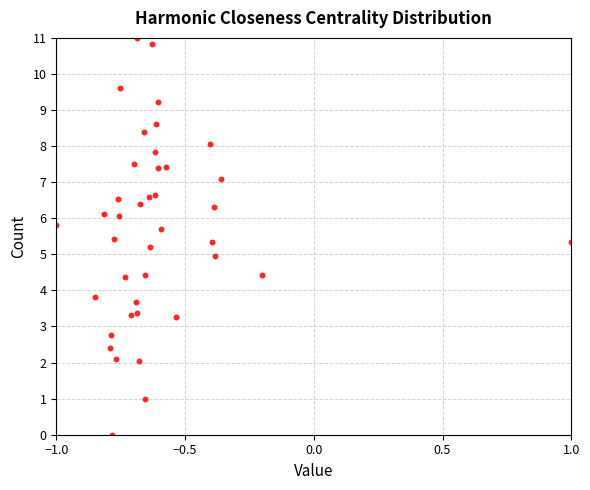

What is the range of Y values (max minus min)?

11.0